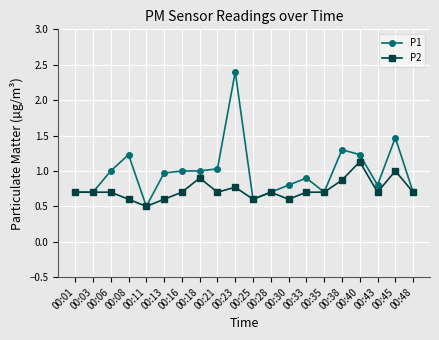

What is the total value across all series at 00:21?

1.7